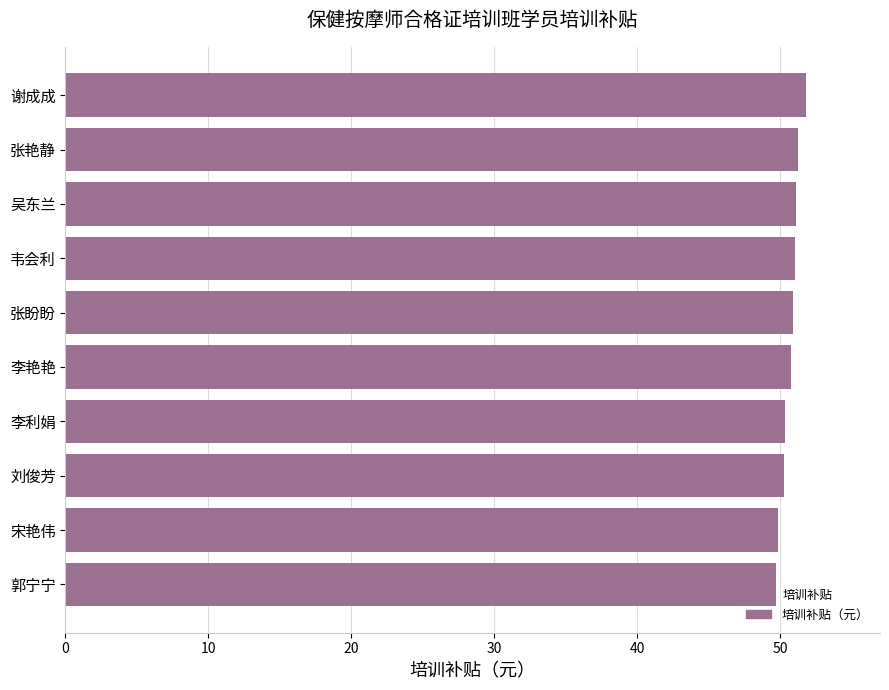

What is the difference between the second highest and second lowest values?

1.4